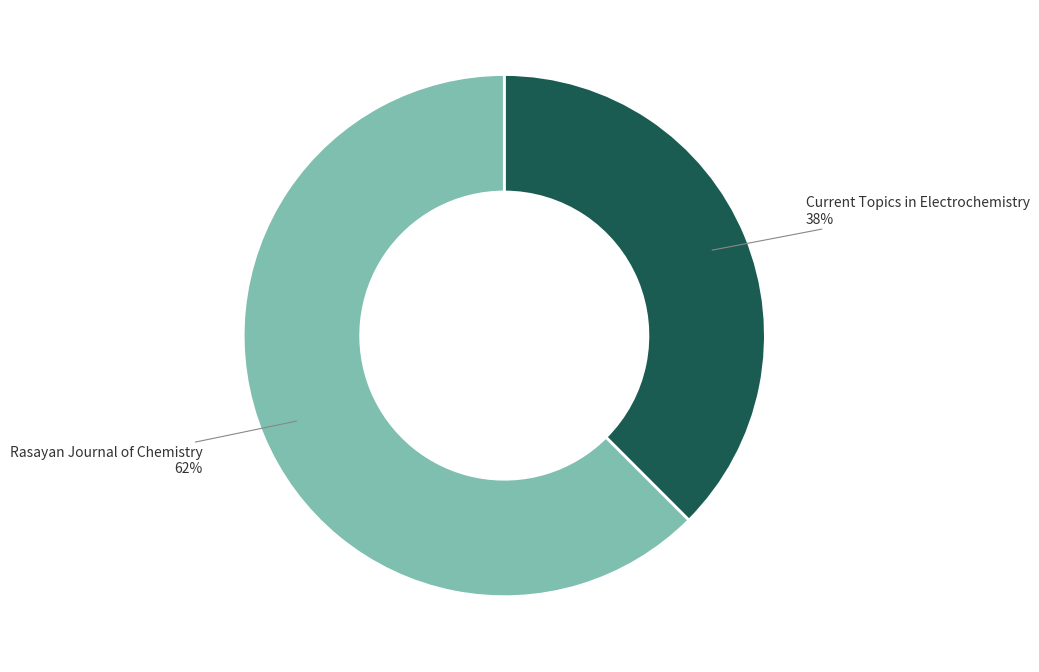

Does any single category account for the majority?

Yes